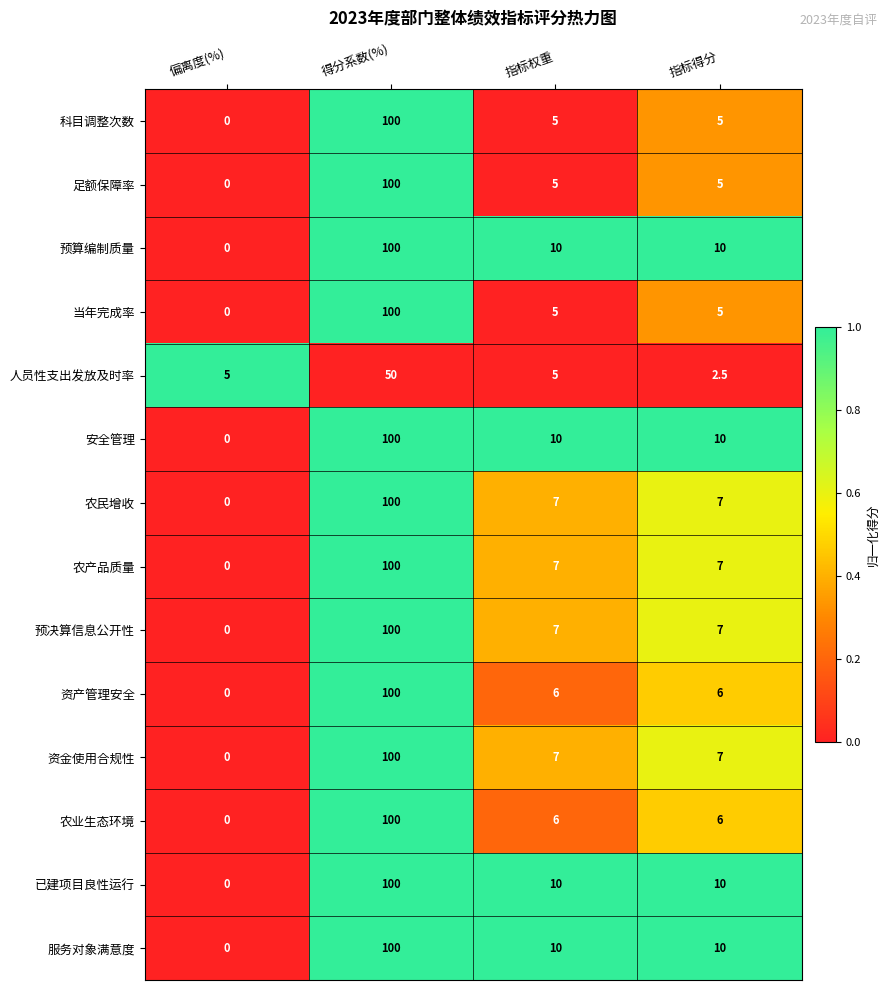

At which category is the sum across all series the highest?

得分系数(%)